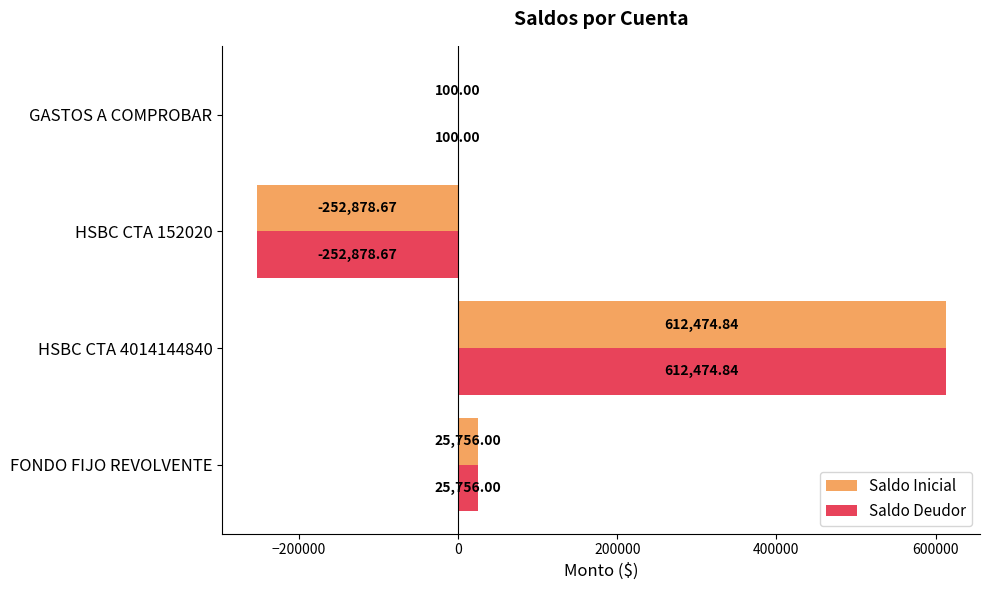

How many values in Saldo Deudor are above zero?

3